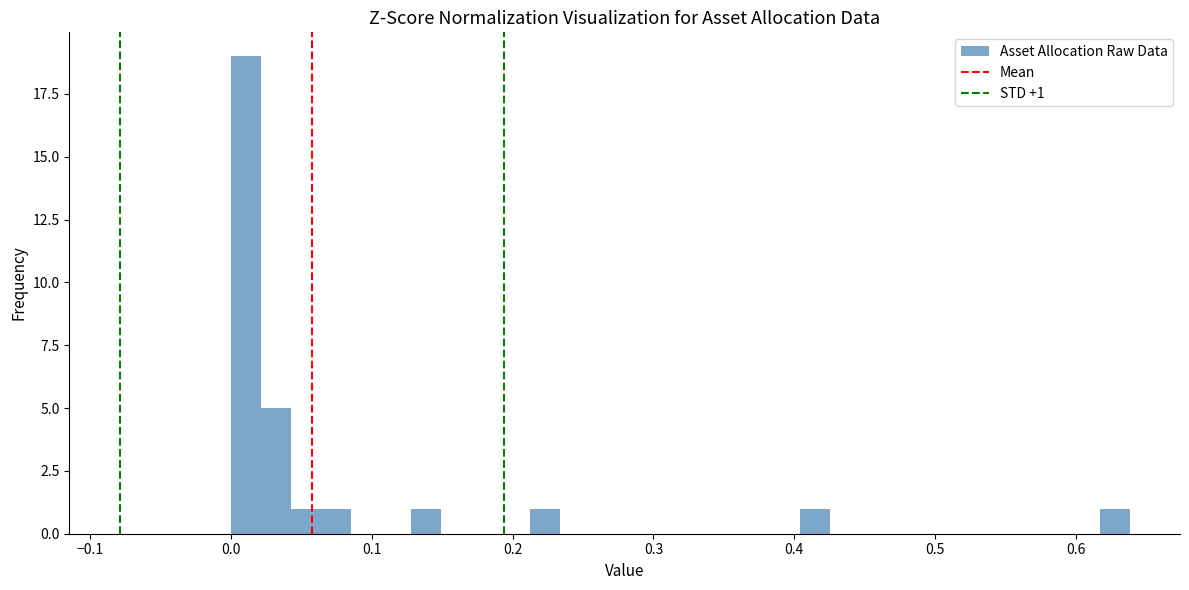

Read against the x-axis, roughly where is the centre of the tallest bar?

0.01